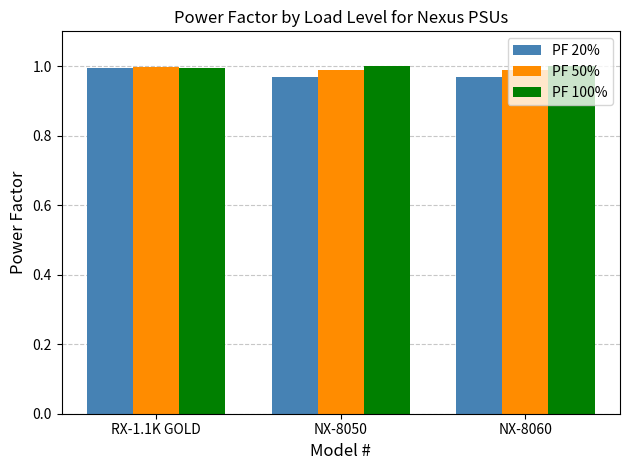

Where is PF 100% nearest to the value 0?

RX-1.1K GOLD